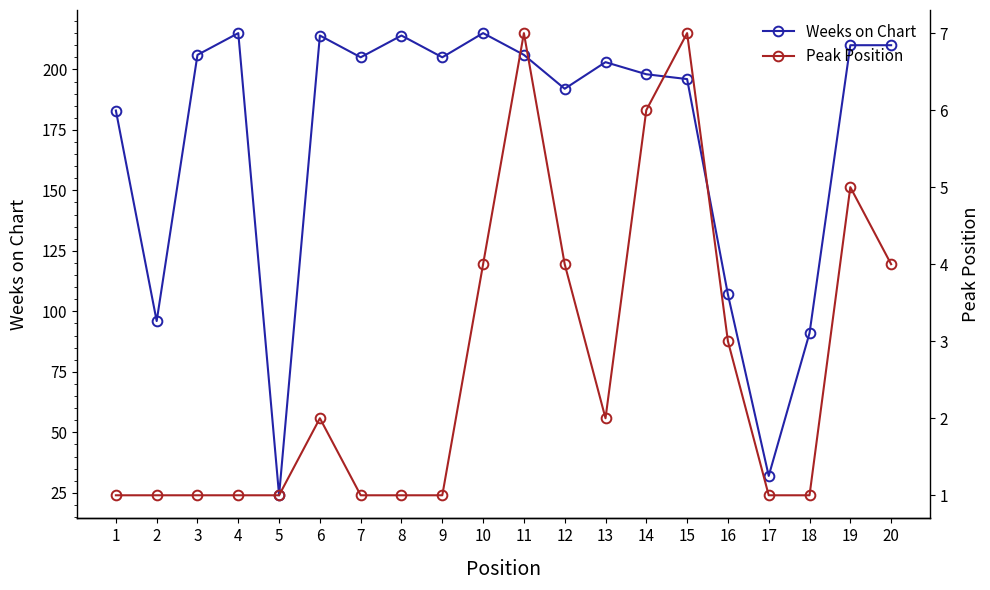

What is the difference between the Peak Position values at 14 and 12?

2